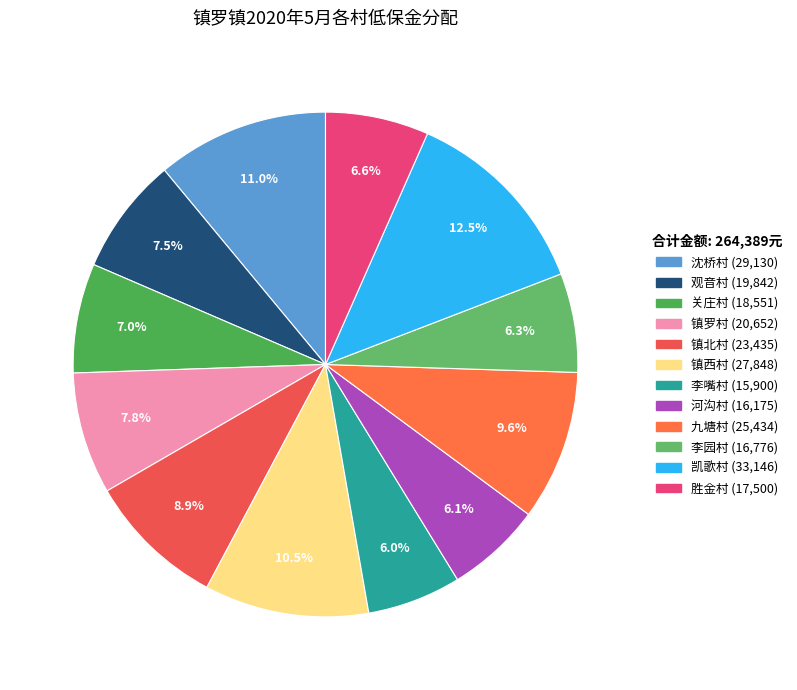

Rank the categories by value from highest to lowest.

凯歌村, 沈桥村, 镇西村, 九塘村, 镇北村, 镇罗村, 观音村, 关庄村, 胜金村, 李园村, 河沟村, 李嘴村